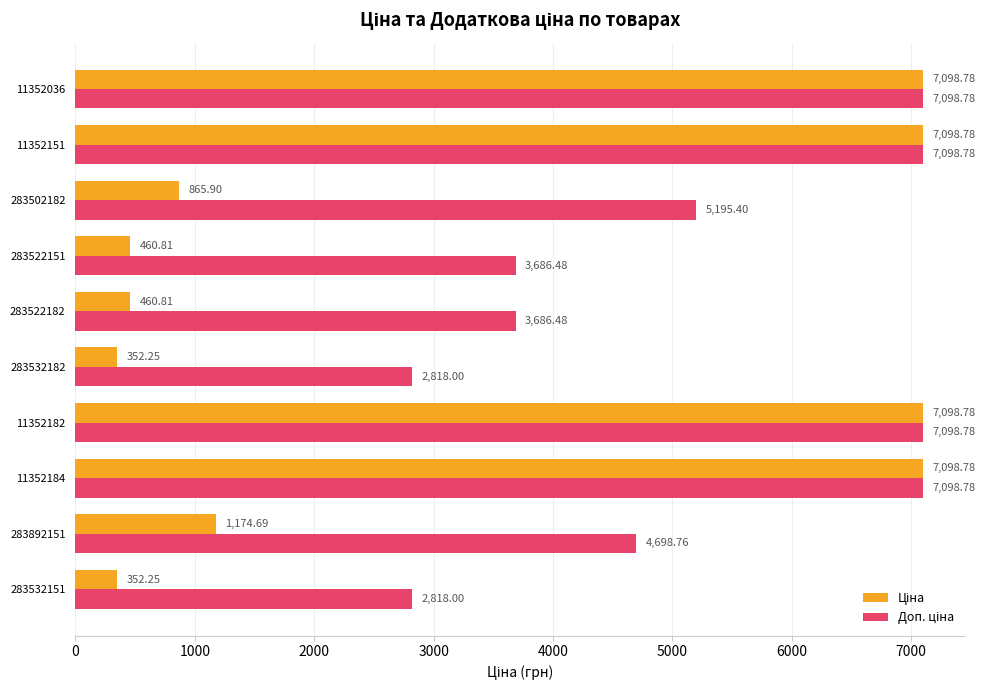

What is the difference between the highest and lowest values at 283522182?

3225.7